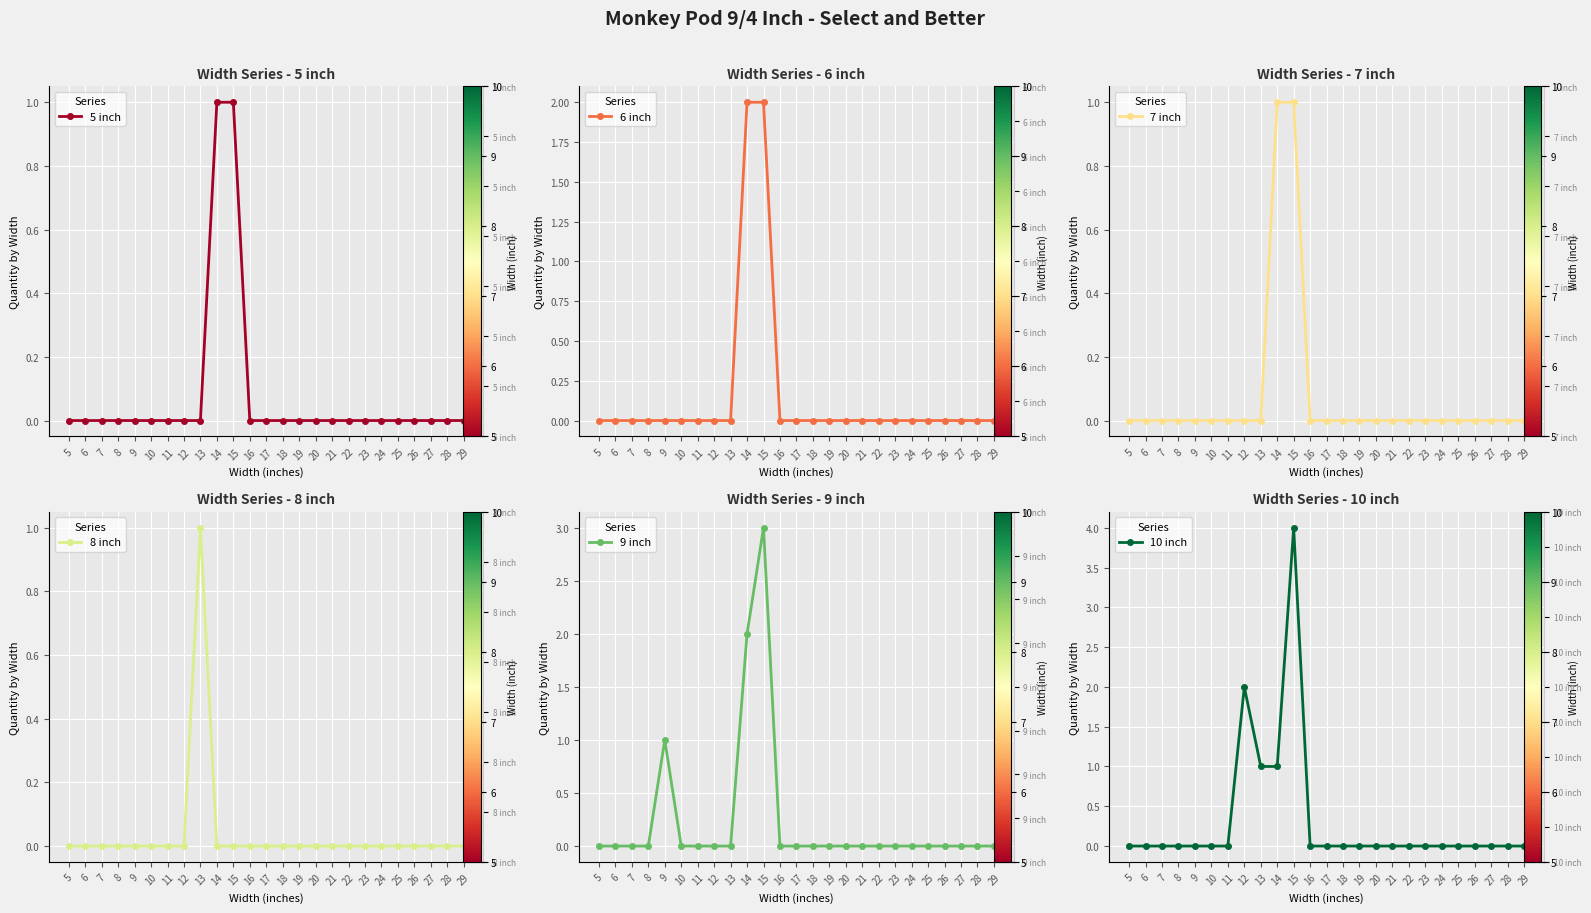

Reading left to right, transcribe all the data shown in this chart.

5 inch: 5=0	6=0	7=0	8=0	9=0	10=0	11=0	12=0	13=0	14=1	15=1	16=0	17=0	18=0	19=0	20=0	21=0	22=0	23=0	24=0	25=0	26=0	27=0	28=0	29=0
6 inch: 5=0	6=0	7=0	8=0	9=0	10=0	11=0	12=0	13=0	14=2	15=2	16=0	17=0	18=0	19=0	20=0	21=0	22=0	23=0	24=0	25=0	26=0	27=0	28=0	29=0
7 inch: 5=0	6=0	7=0	8=0	9=0	10=0	11=0	12=0	13=0	14=1	15=1	16=0	17=0	18=0	19=0	20=0	21=0	22=0	23=0	24=0	25=0	26=0	27=0	28=0	29=0
8 inch: 5=0	6=0	7=0	8=0	9=0	10=0	11=0	12=0	13=1	14=0	15=0	16=0	17=0	18=0	19=0	20=0	21=0	22=0	23=0	24=0	25=0	26=0	27=0	28=0	29=0
9 inch: 5=0	6=0	7=0	8=0	9=1	10=0	11=0	12=0	13=0	14=2	15=3	16=0	17=0	18=0	19=0	20=0	21=0	22=0	23=0	24=0	25=0	26=0	27=0	28=0	29=0
10 inch: 5=0	6=0	7=0	8=0	9=0	10=0	11=0	12=2	13=1	14=1	15=4	16=0	17=0	18=0	19=0	20=0	21=0	22=0	23=0	24=0	25=0	26=0	27=0	28=0	29=0